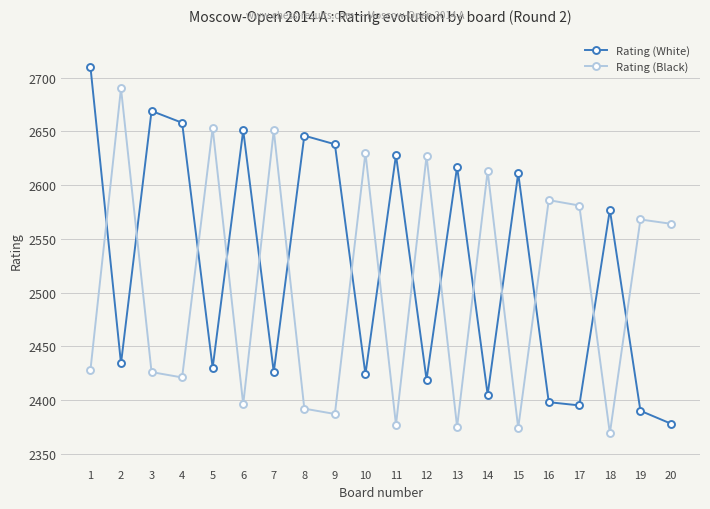

What is the difference between the highest and lowest values at 5?

223